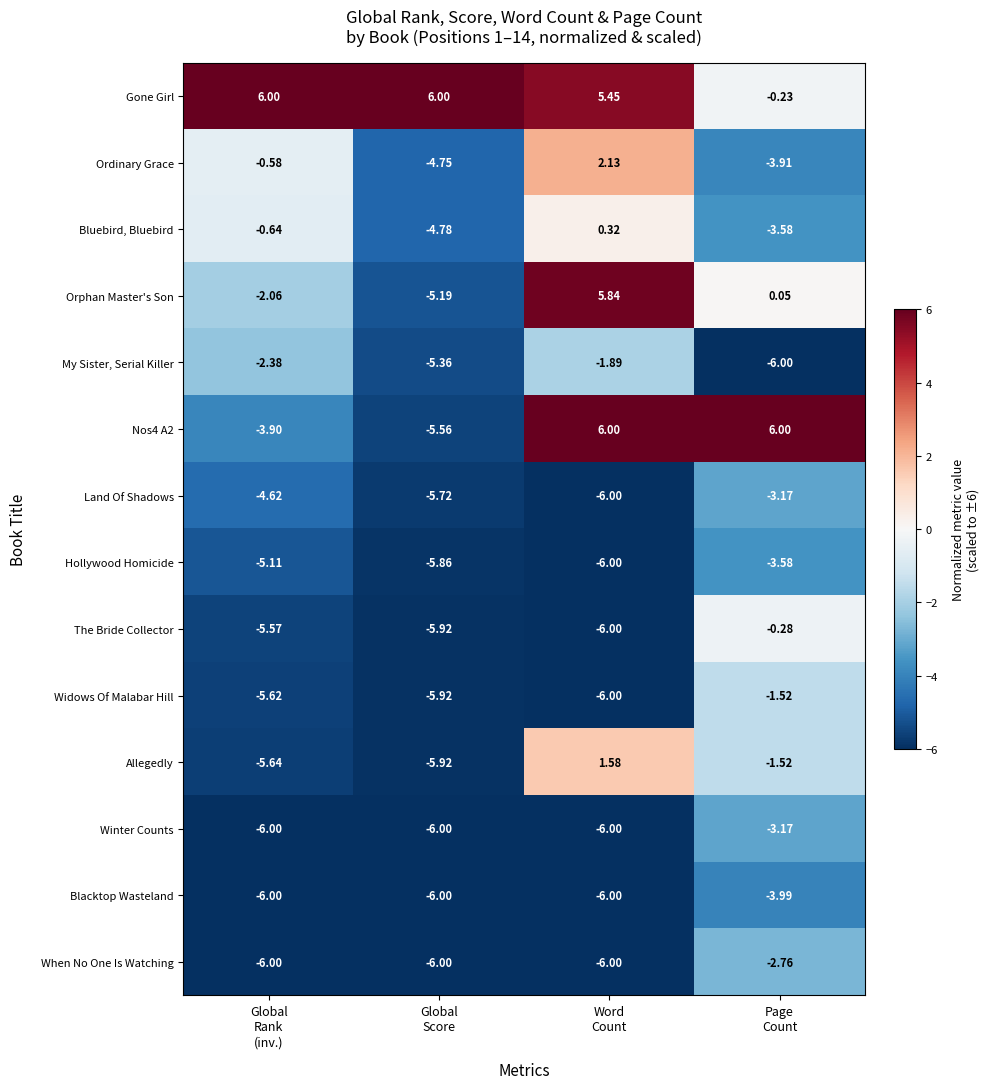

Which series has the largest range (max minus min)?

Nos4 A2